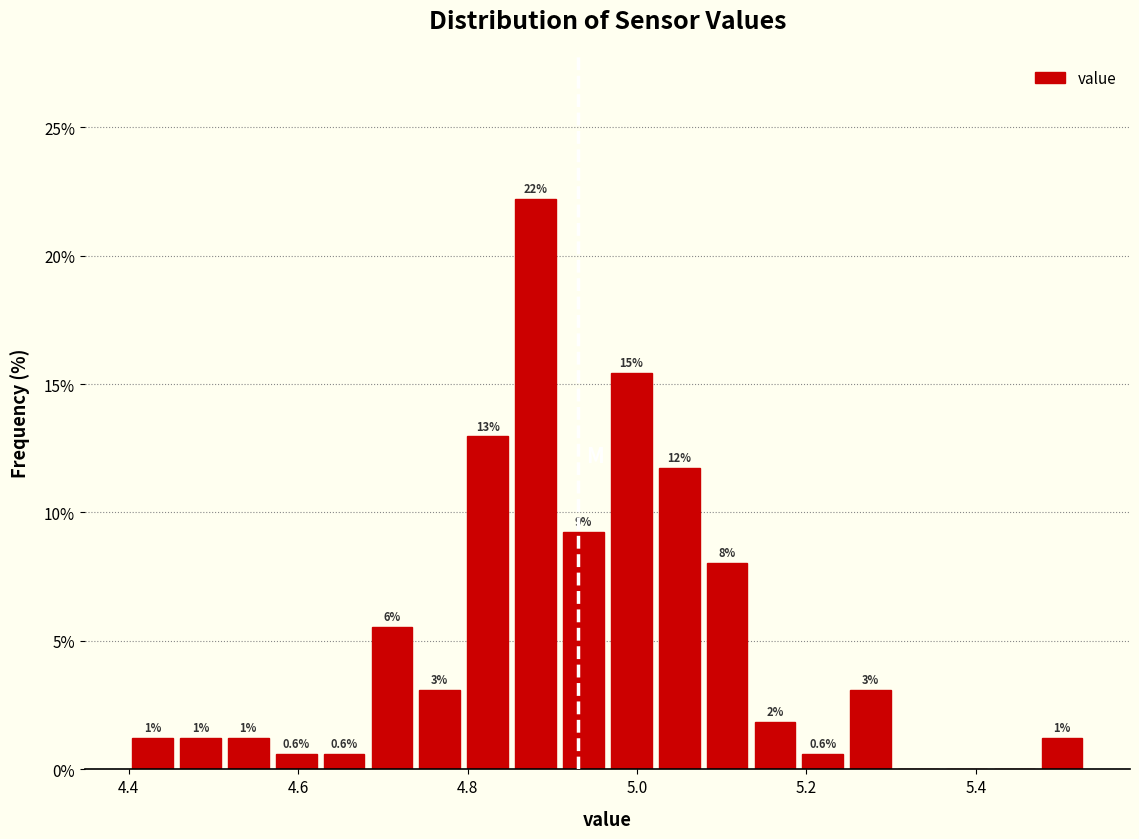

Read against the x-axis, roughly where is the centre of the tallest bar?

4.88